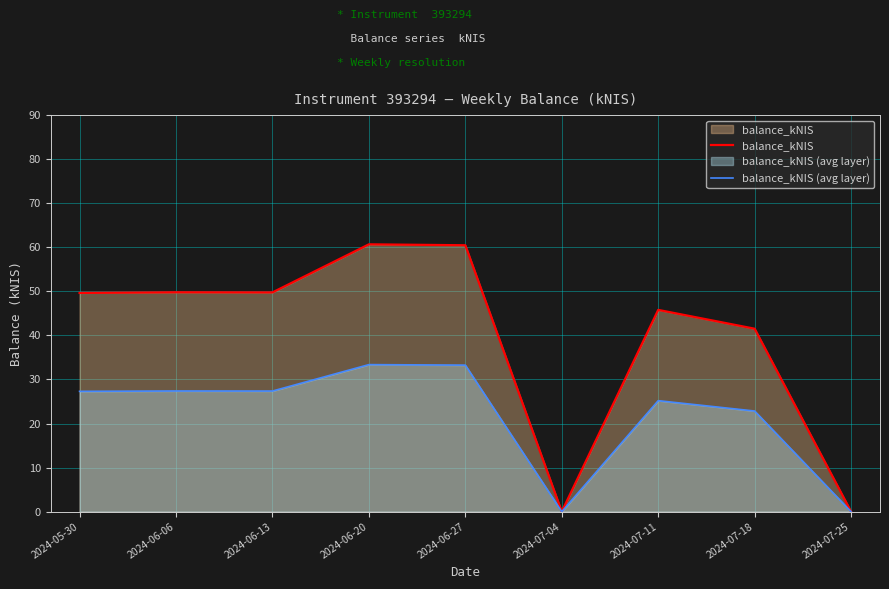

What is the highest value of the balance_kNIS series?

60.7